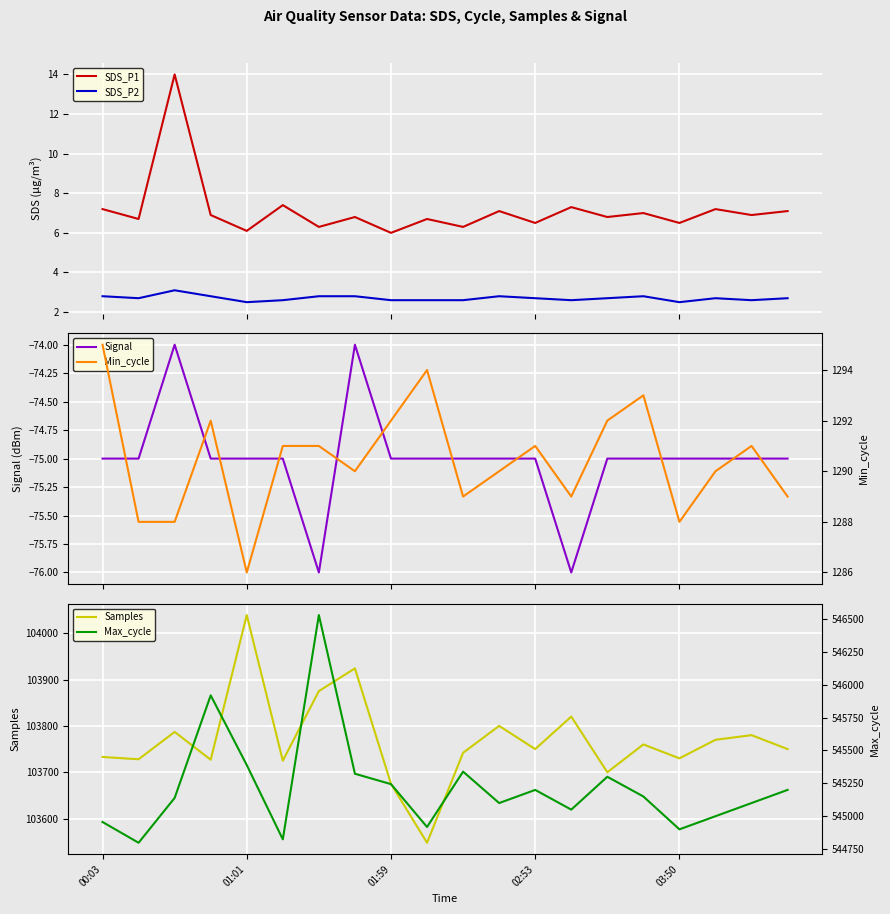

Count the number of categories in the chart.

20